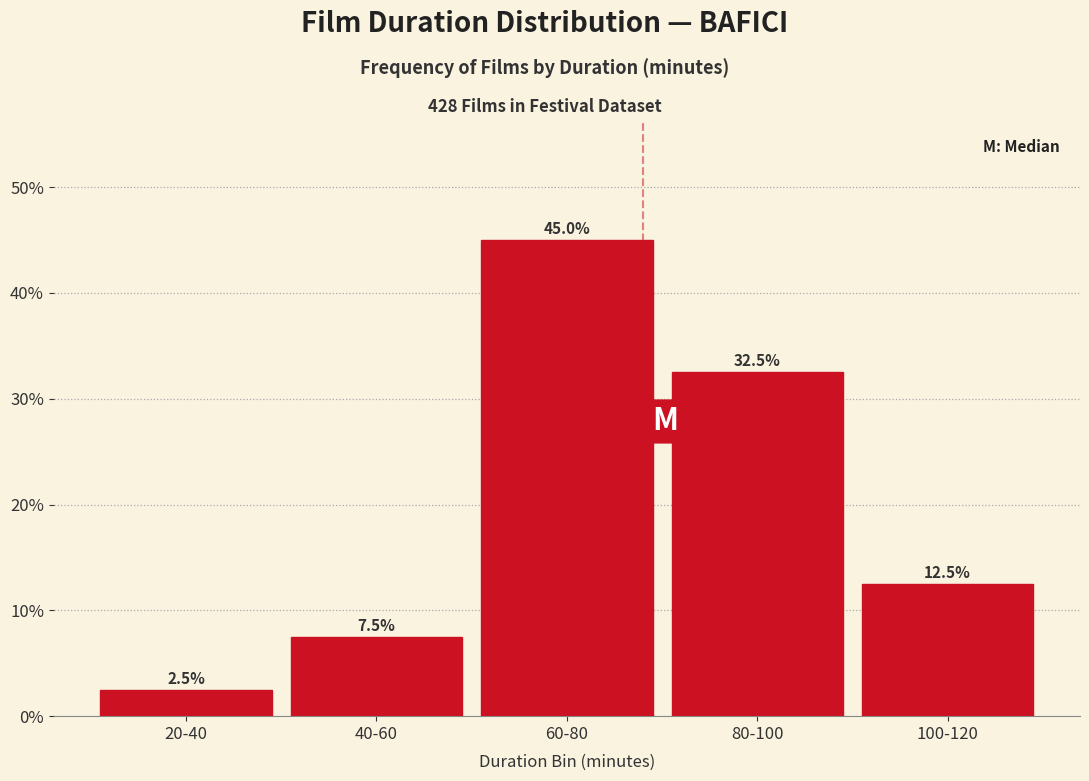

Reading left to right, list all the values displayed in this chart.

20-40=2.5	40-60=7.5	60-80=45.0	80-100=32.5	100-120=12.5